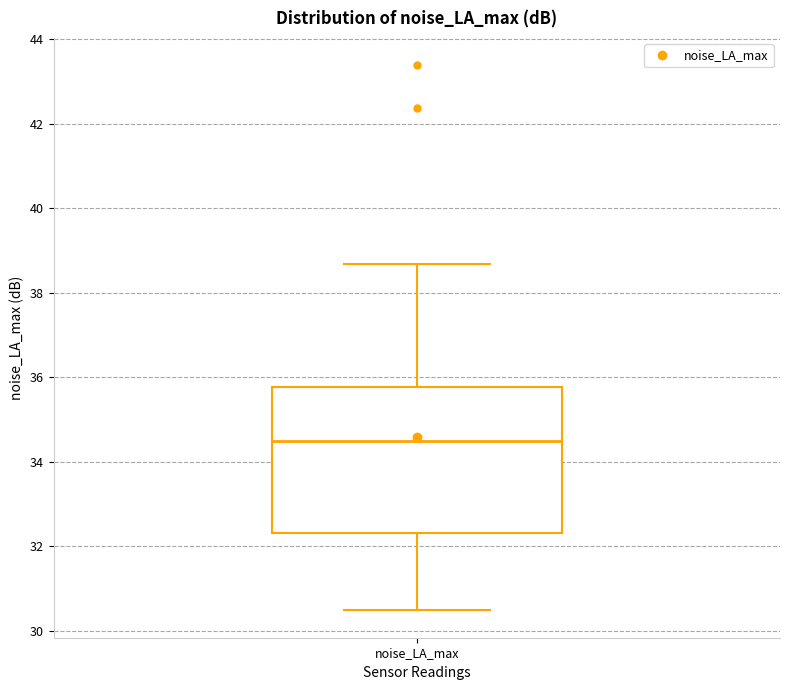

Read this box plot against the y-axis: the position of the median line, the range covered by the box, and the ends of both whiskers. The values are not printed on the chart, so give them approximately, as read against the axis.

median 34.4, box 32.4 to 35.8, whiskers 30.4 to 38.6